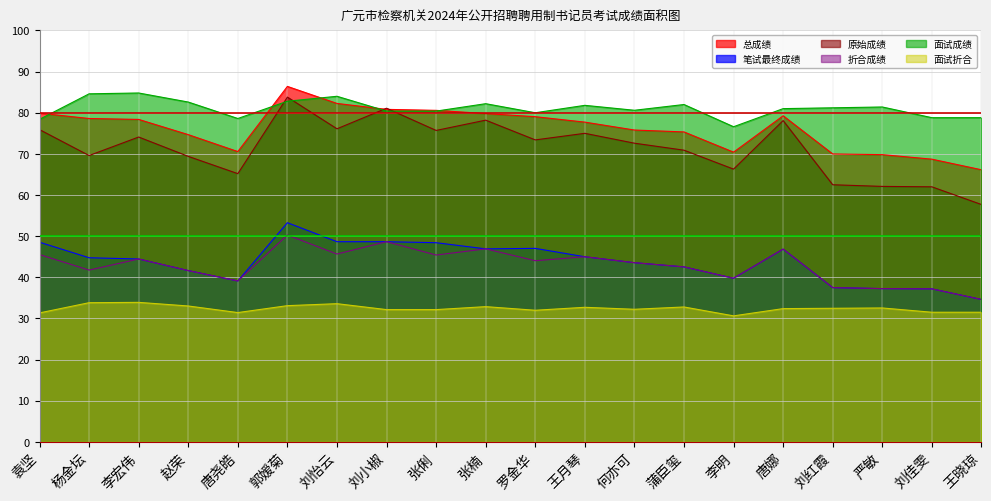

The value of 笔试最终成绩 at 张楠 is 82.6. True or false?

False